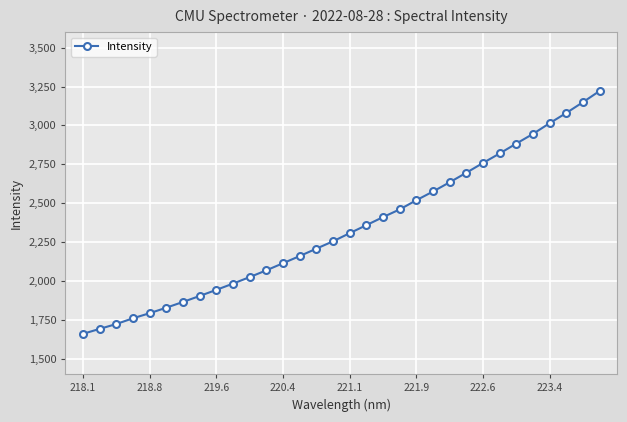

What is the value of the 10th point from the left?

1982.5